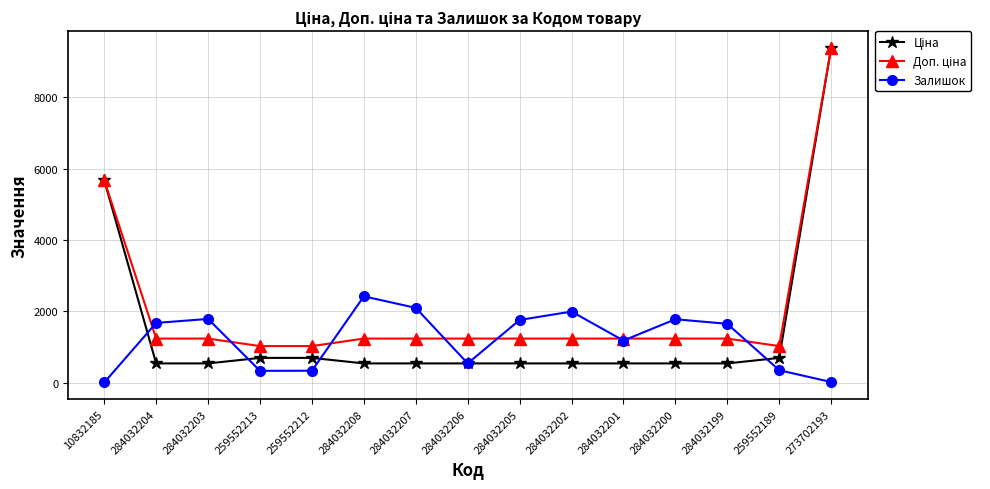

True or false: Залишок has more than 2 points higher than both neighbors.

True